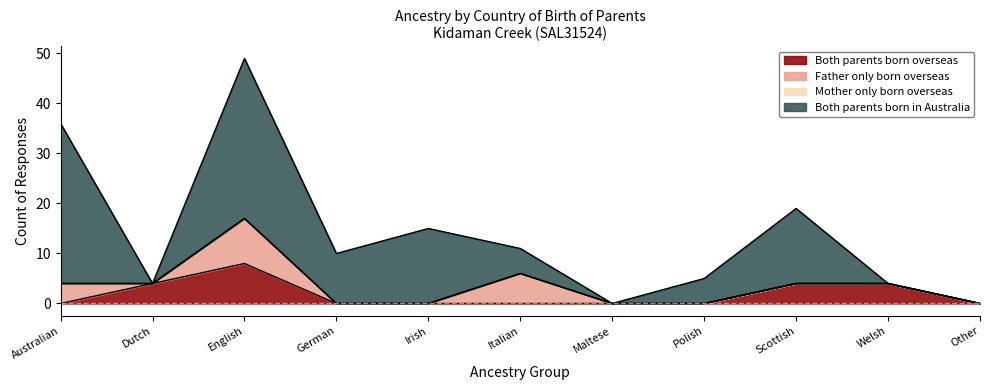

Is the value of Mother only born overseas at English greater than the value of Father only born overseas at Polish?

No